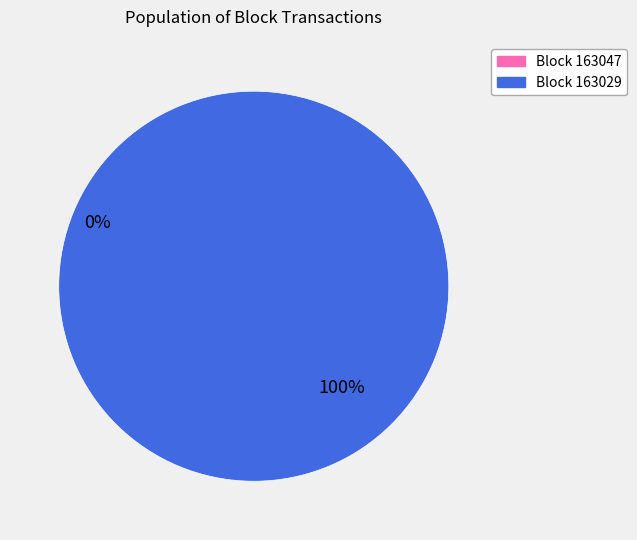

To the nearest percent, what is the average slice percentage?

50%